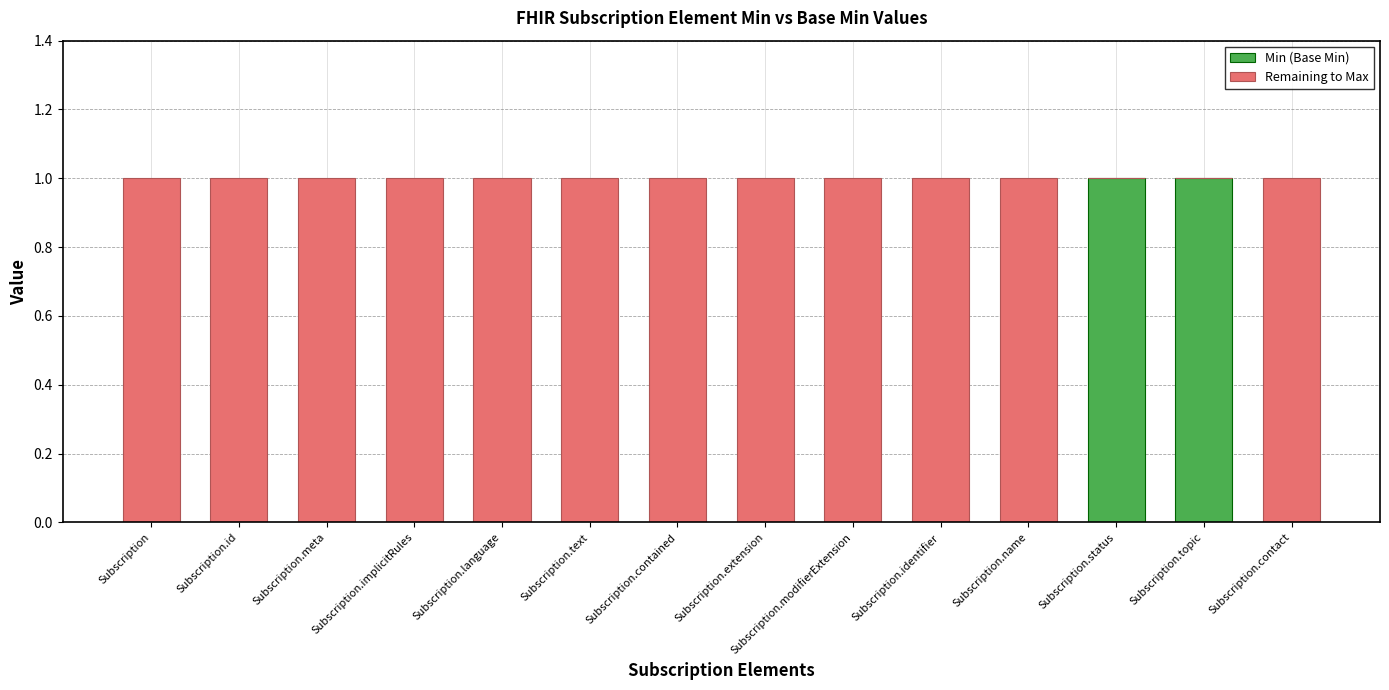

The value of Min (Base Min) at Subscription.implicitRules is 0. True or false?

True